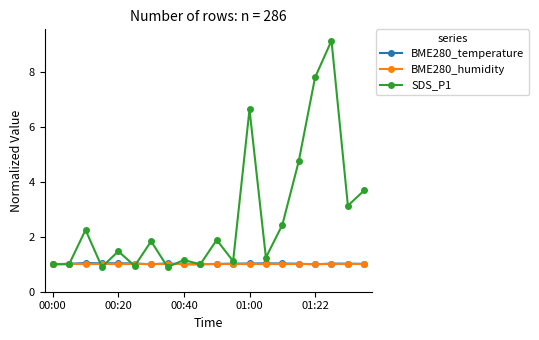

Reading left to right, what are all the values shown in this chart?

BME280_temperature: 1.0	1.0	1.0	1.0	1.0	1.0	1.0	1.0	1.0	1.0	1.0	1.0	1.0	1.0	1.0	1.0	1.0	1.0	1.0	1.0
BME280_humidity: 1.0	1.0	1.0	1.0	1.0	1.0	1.0	1.0	1.0	1.0	1.0	1.0	1.0	1.0	1.0	1.0	1.0	1.0	1.0	1.0
SDS_P1: 1.0	1.0	2.3	0.9	1.5	0.9	1.8	0.9	1.2	1.0	1.9	1.1	6.7	1.2	2.4	4.8	7.8	9.2	3.1	3.7